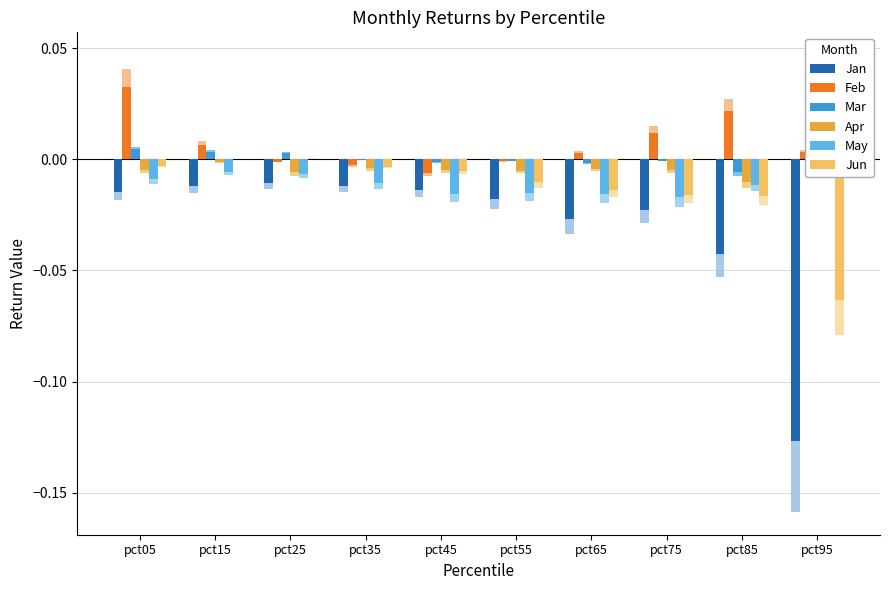

Reading right to left, extract all data points from this chart.

Jan: -0.1	-0.0	-0.0	-0.0	-0.0	-0.0	-0.0	-0.0	-0.0	-0.0
Feb: 0.0	0.0	0.0	0.0	-0.0	-0.0	-0.0	-0.0	0.0	0.0
Mar: 0.0	-0.0	-0.0	-0.0	-0.0	-0.0	-0.0	0.0	0.0	0.0
Apr: 0.0	-0.0	-0.0	-0.0	-0.0	-0.0	-0.0	-0.0	-0.0	-0.0
May: 0.0	-0.0	-0.0	-0.0	-0.0	-0.0	-0.0	-0.0	-0.0	-0.0
Jun: -0.1	-0.0	-0.0	-0.0	-0.0	-0.0	-0.0	0.0	0.0	-0.0